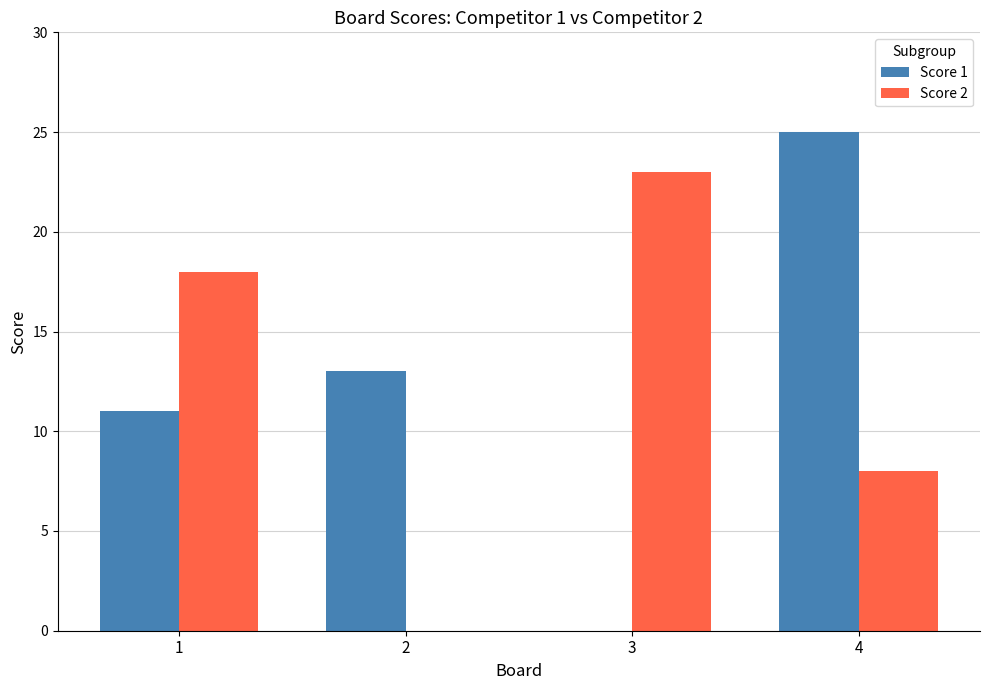

Count the number of categories in the chart.

4